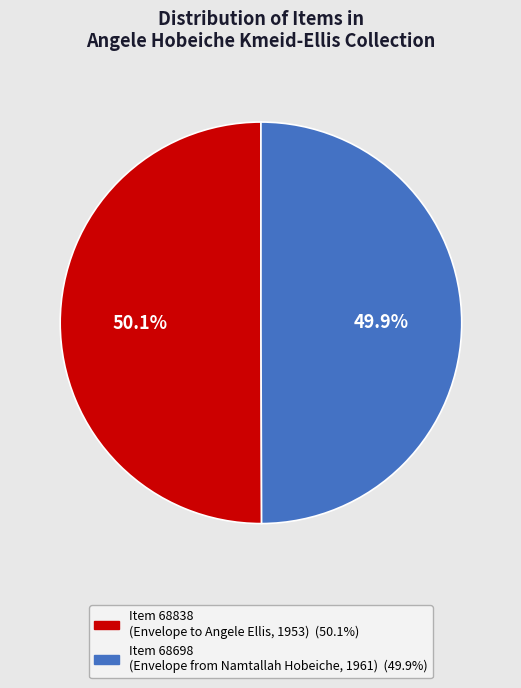

Is there any slice that represents more than half of the pie?

Yes